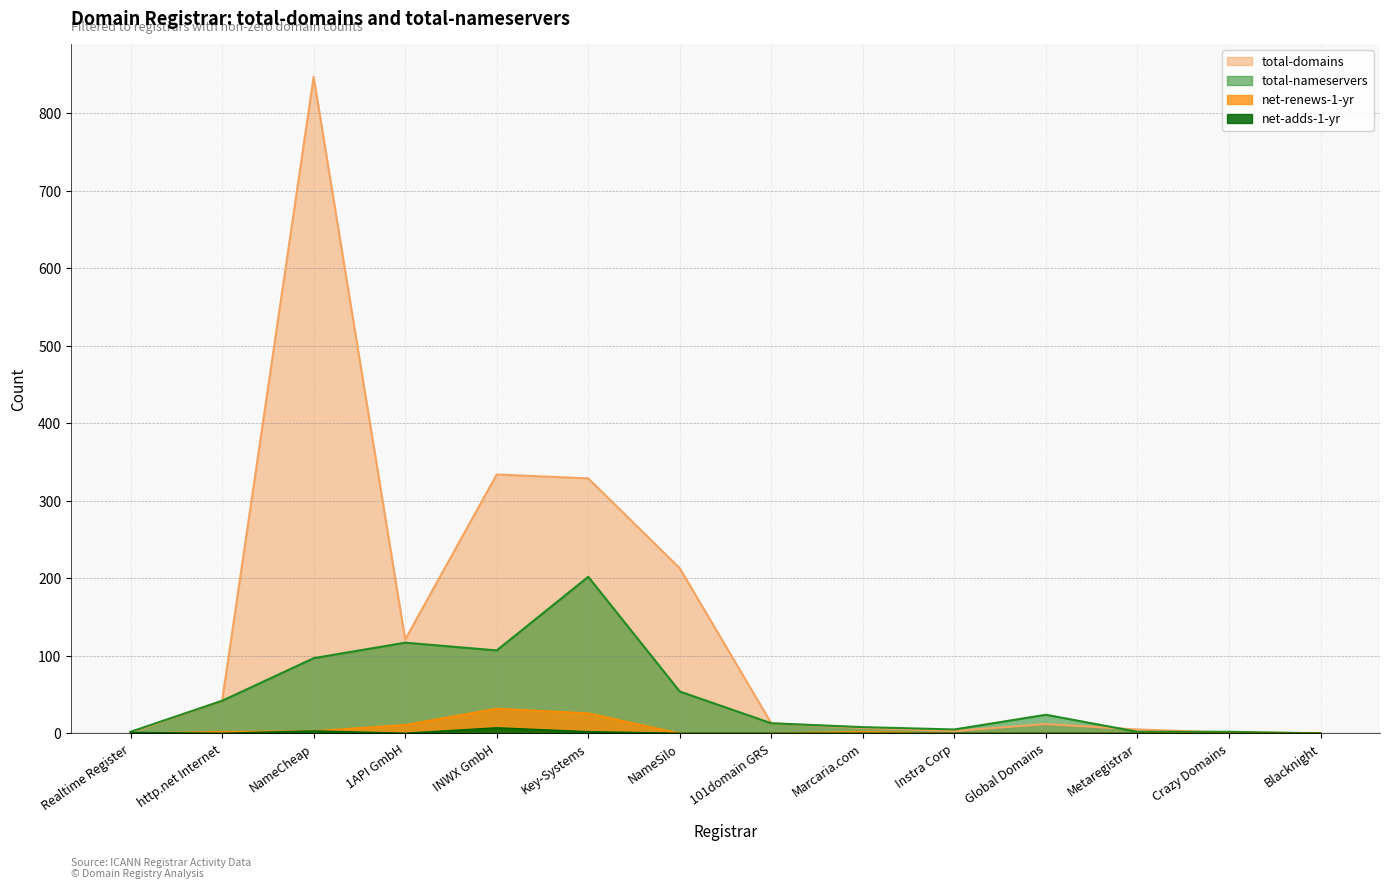

True or false: total-nameservers and net-adds-1-yr intersect in this chart.

False